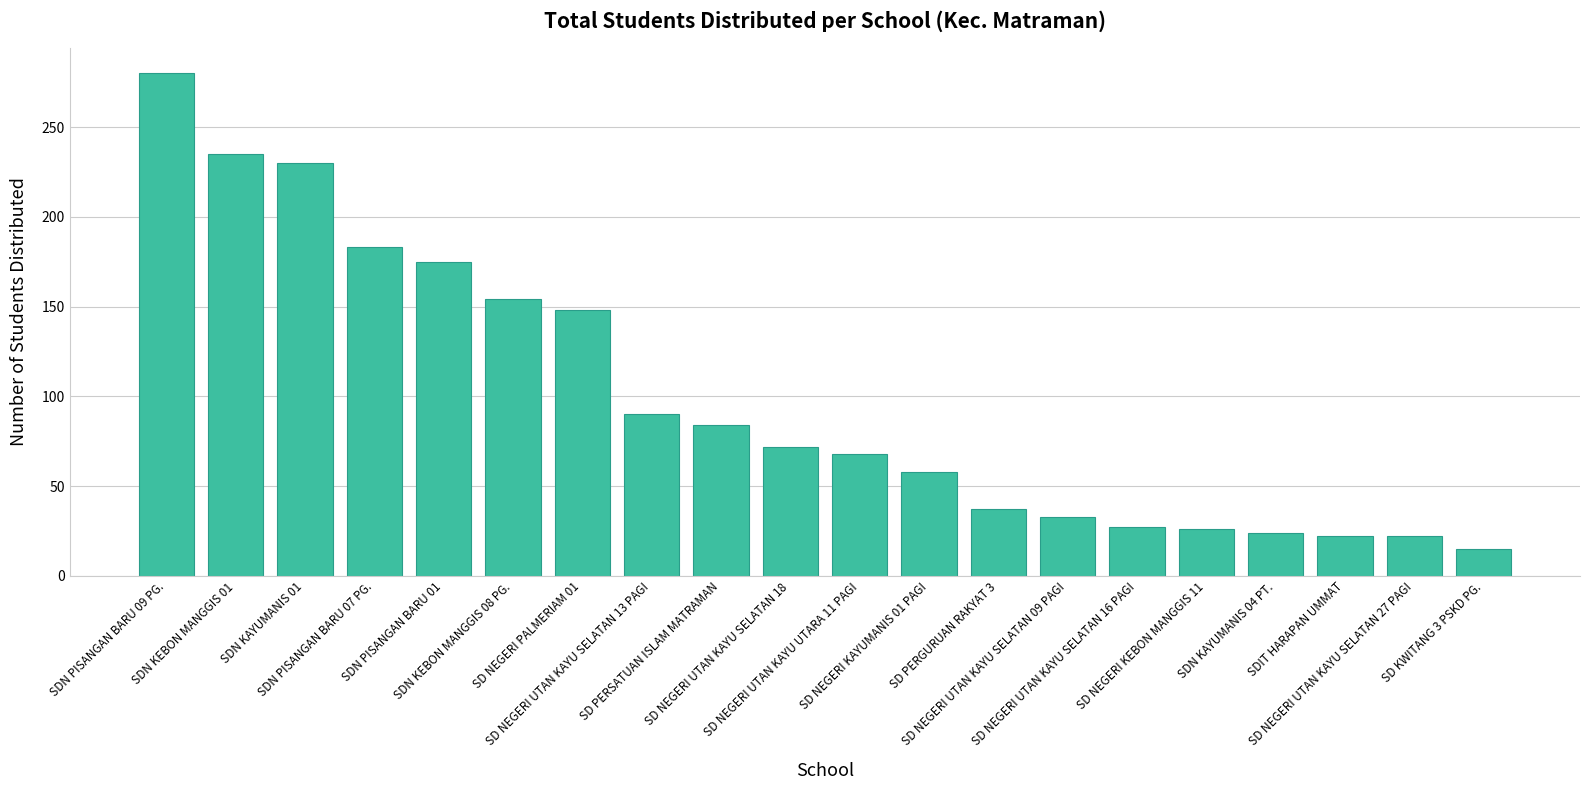

What is the average value?

99